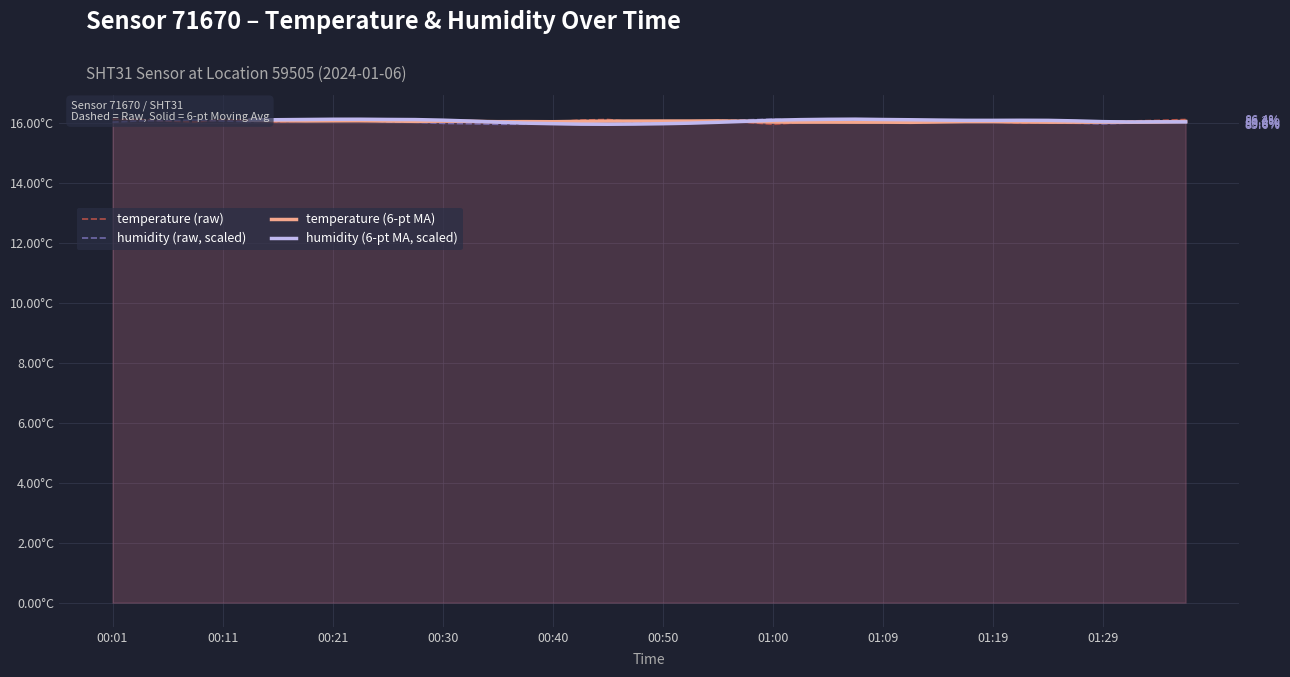

What is the total value across all series at 01:09?

64.4